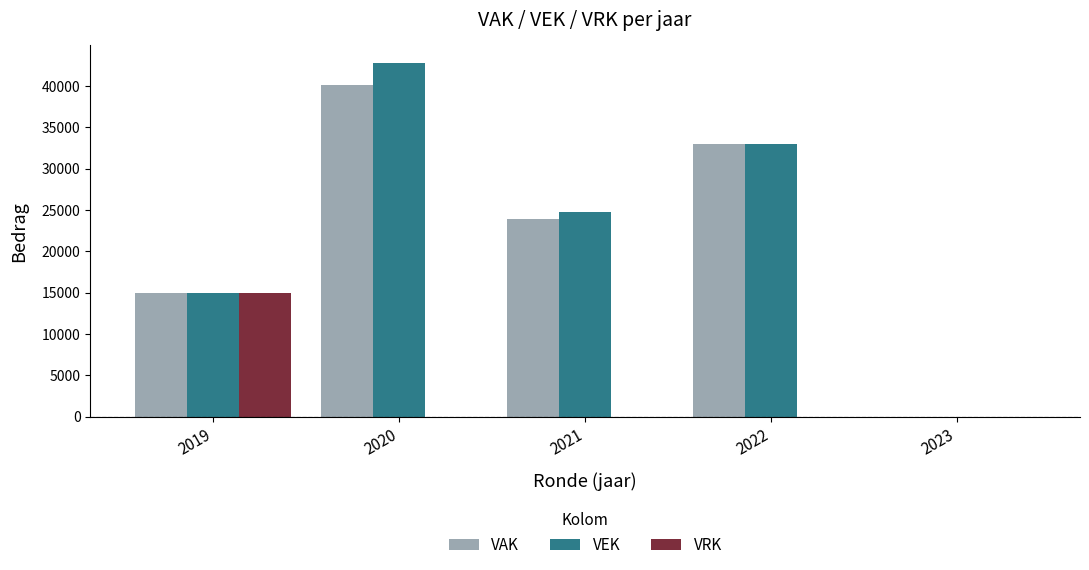

At which category does the chart reach its peak across all series?

2020